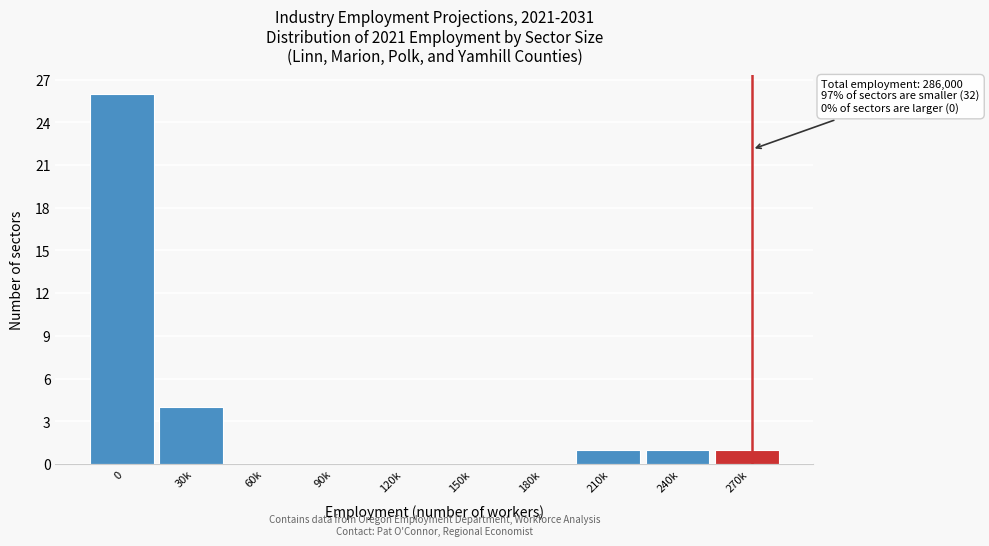

Reading right to left, extract all data points from this chart.

270k=1	240k=1	210k=1	180k=0	150k=0	120k=0	90k=0	60k=0	30k=4	0=26